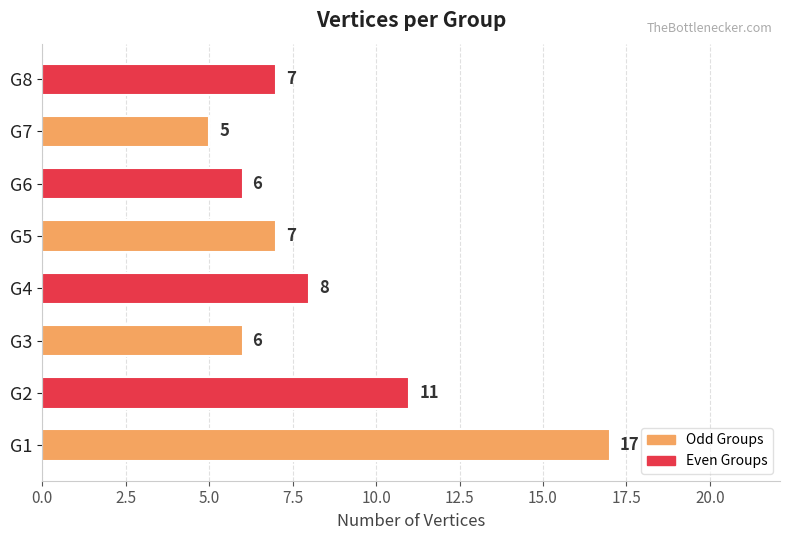

Reading top to bottom, transcribe all the data shown in this chart.

G8=7	G7=5	G6=6	G5=7	G4=8	G3=6	G2=11	G1=17